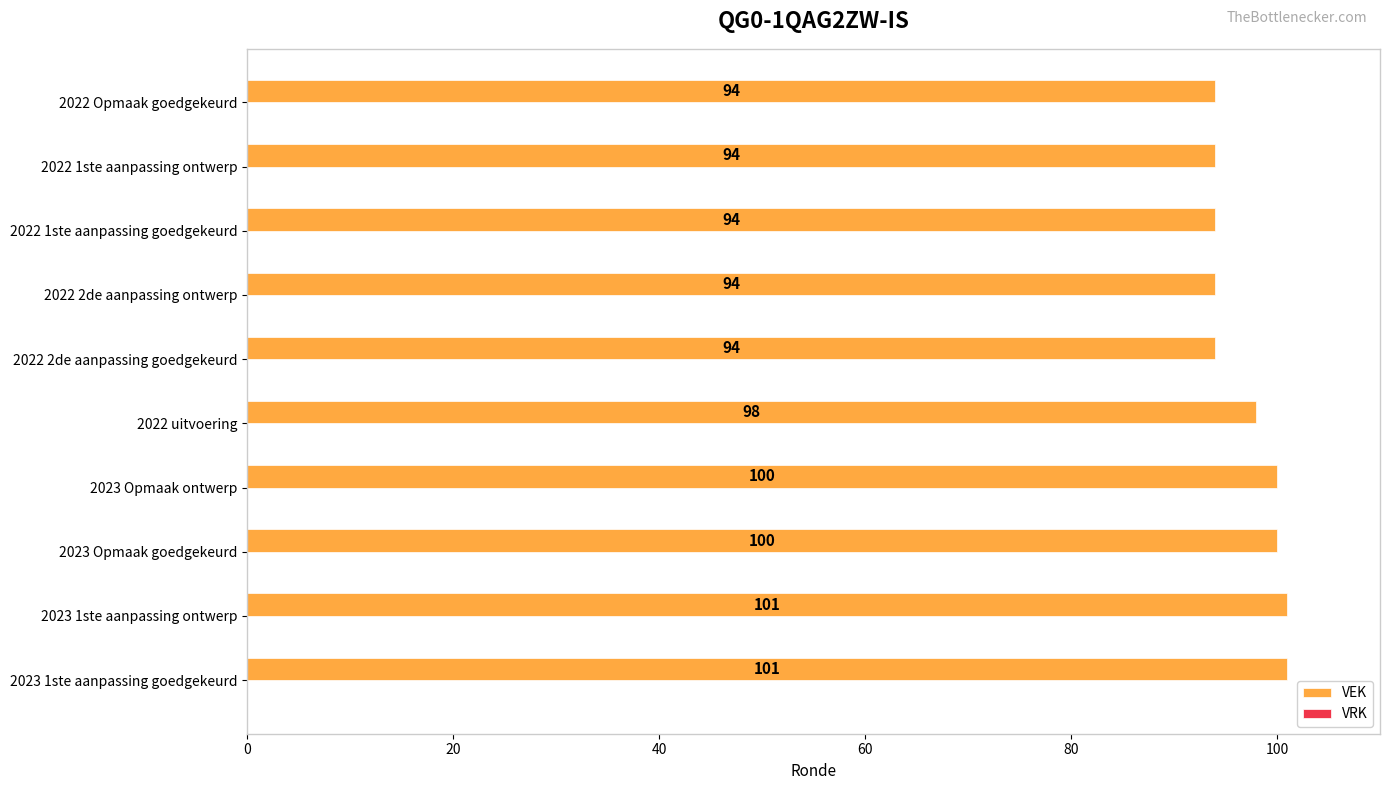

True or false: the data shows 47 at 2023 Opmaak goedgekeurd.

False